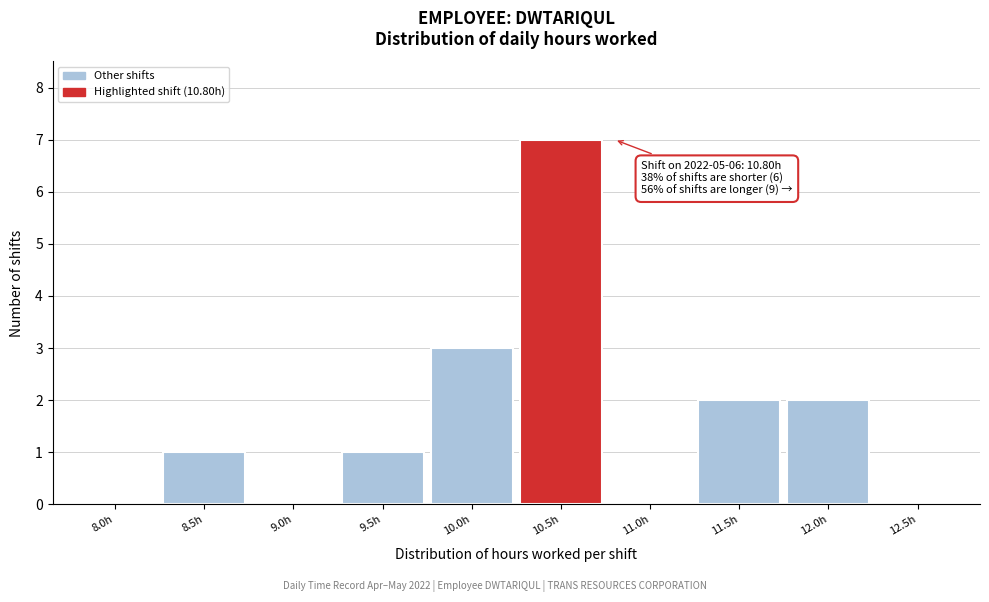

Reading right to left, what are all the values shown in this chart?

12.5h=0	12.0h=2	11.5h=2	11.0h=0	10.5h=7	10.0h=3	9.5h=1	9.0h=0	8.5h=1	8.0h=0